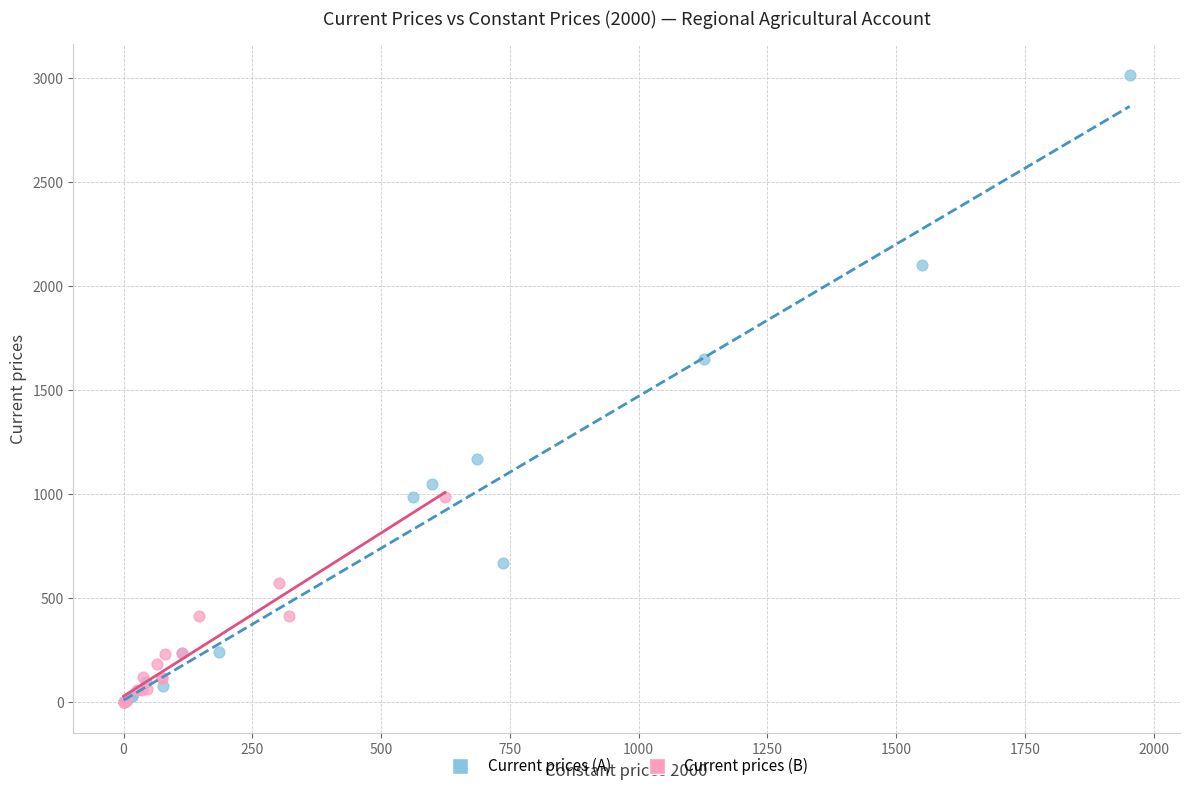

Which series contains the highest Y value?

Current prices (A)